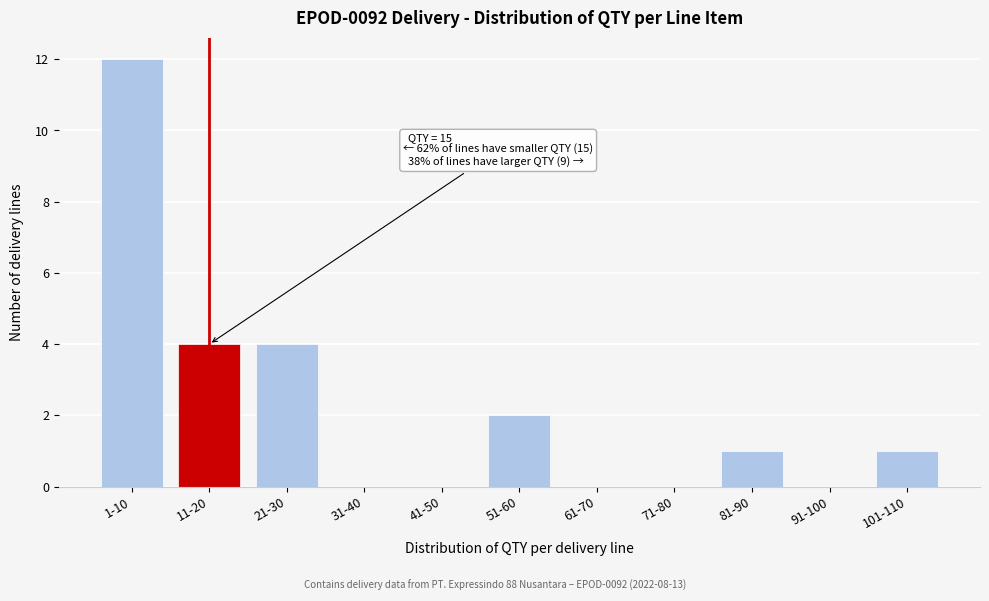

Reading left to right, list all the values displayed in this chart.

1-10=12	11-20=4	21-30=4	31-40=0	41-50=0	51-60=2	61-70=0	71-80=0	81-90=1	91-100=0	101-110=1